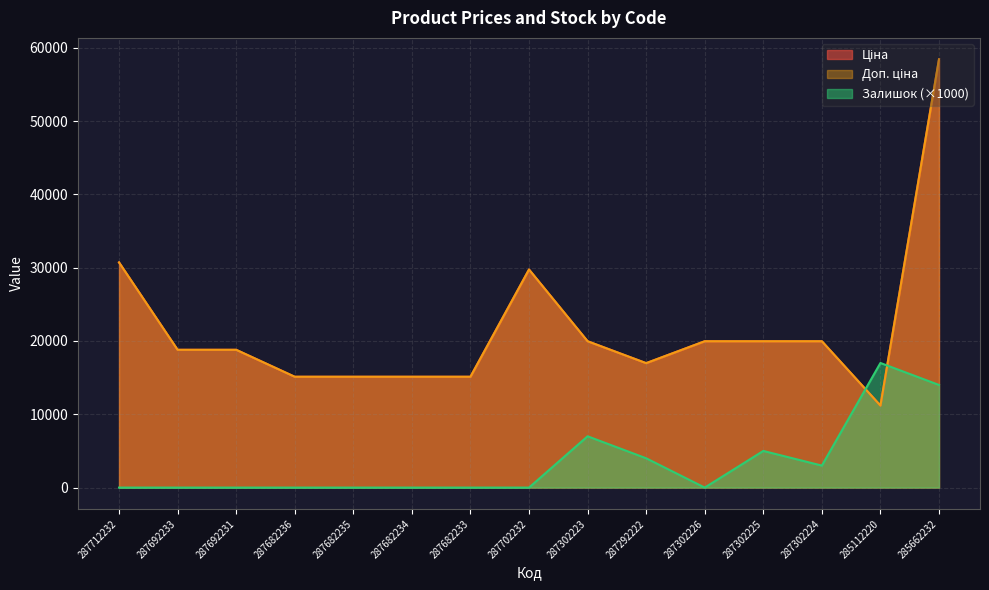

What is the label of the 9th point from the left?

287302223